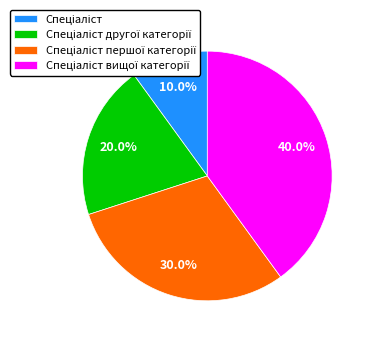

Is Спеціаліст вищої категорії the majority of the pie?

No